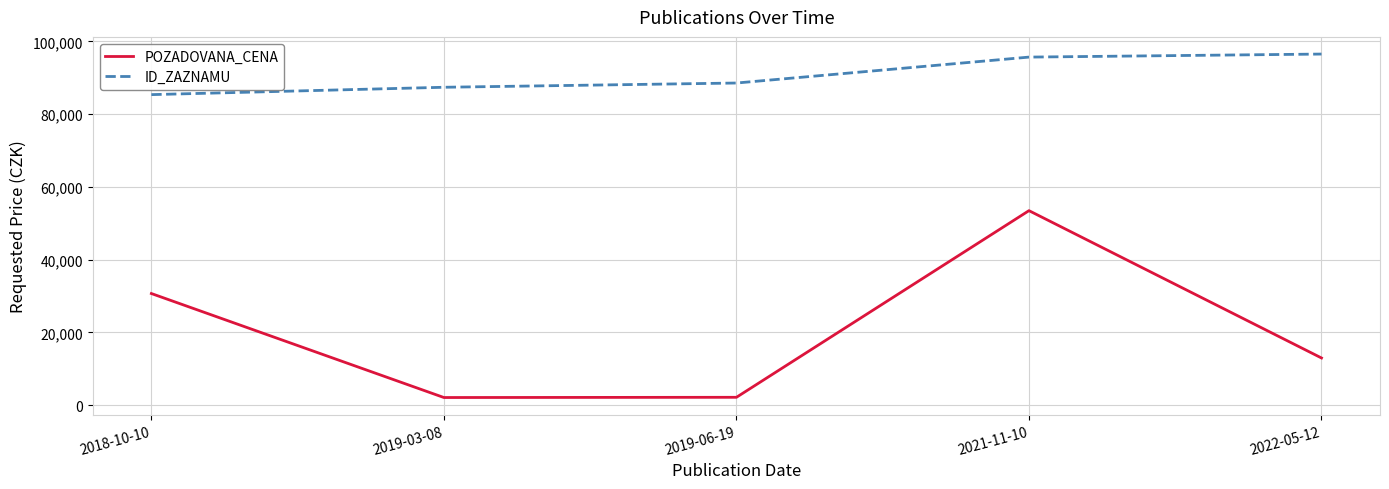

At which category does the chart reach its peak across all series?

2022-05-12